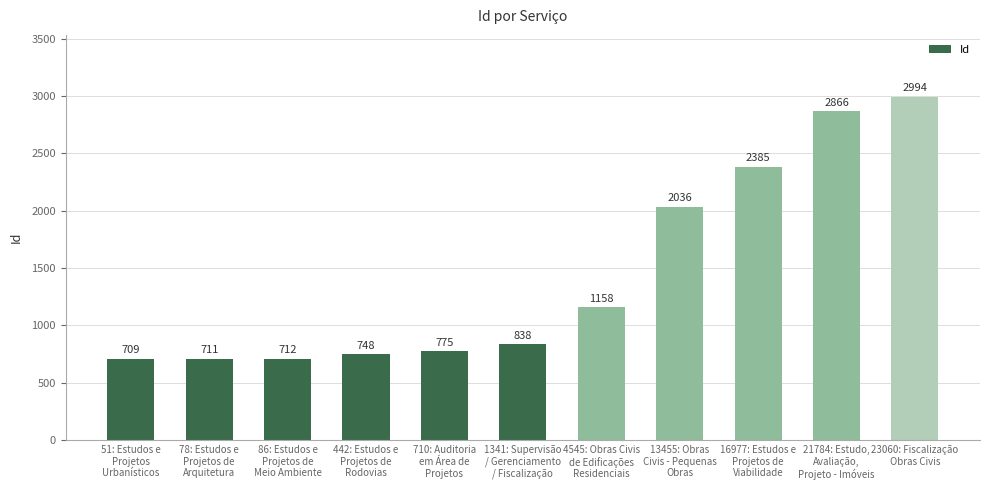

What is the change in value from 78: Estudos e
Projetos de
Arquitetura to 13455: Obras
Civis - Pequenas
Obras?

+1325